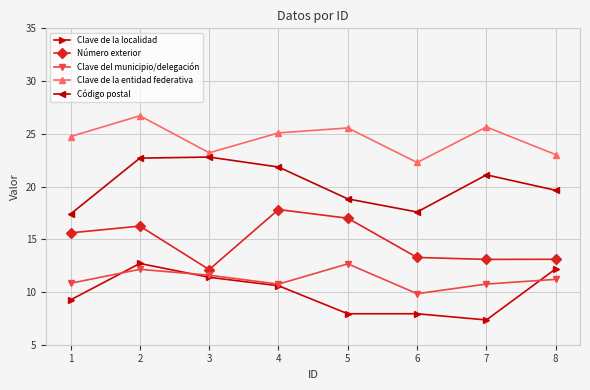

What is the sum of all Código postal values?

161.9